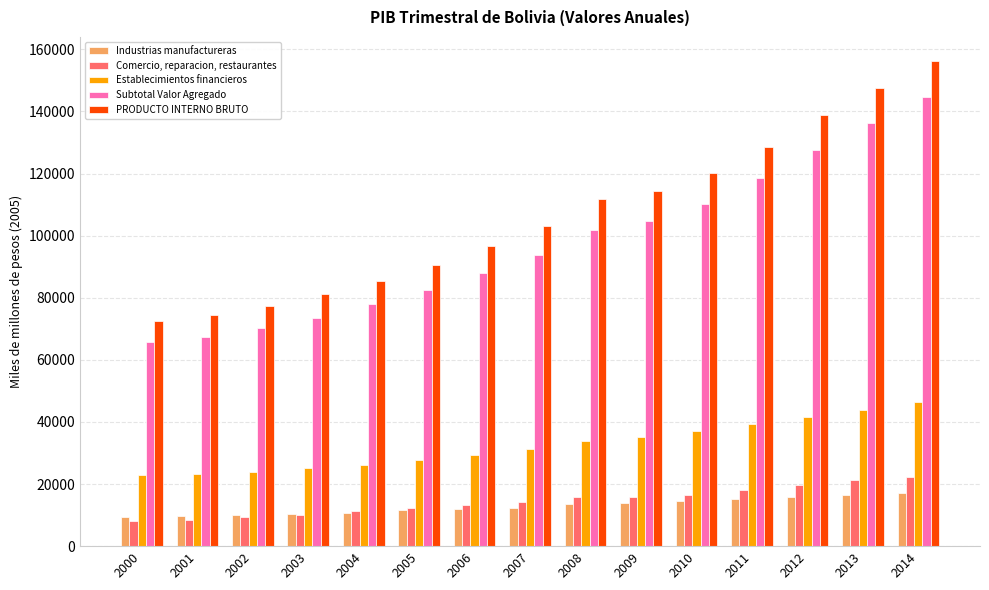

What is the value of the PRODUCTO INTERNO BRUTO bar at the 2nd from the left?

74382